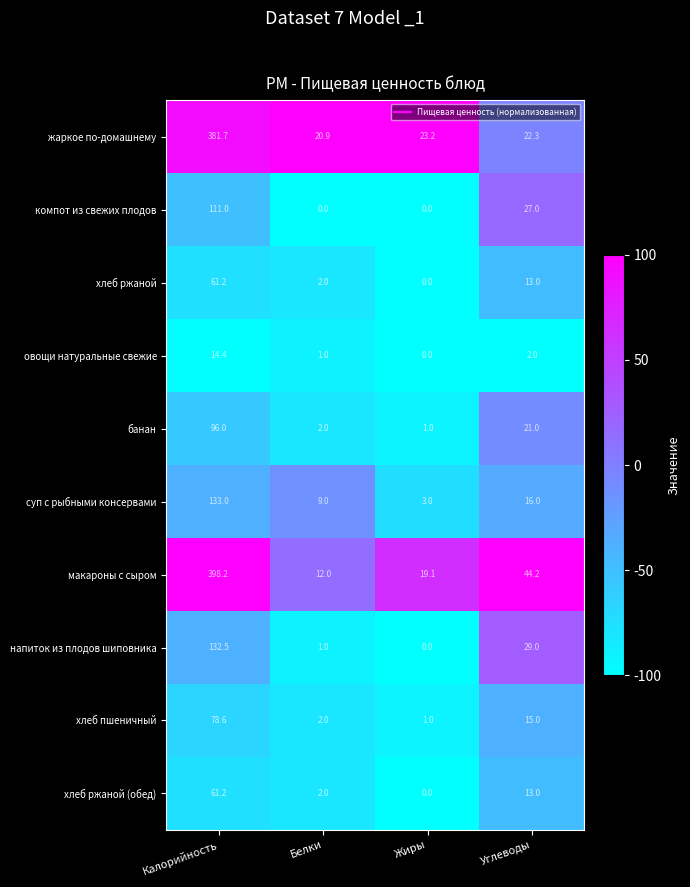

At which category is the sum across all series the highest?

Калорийность